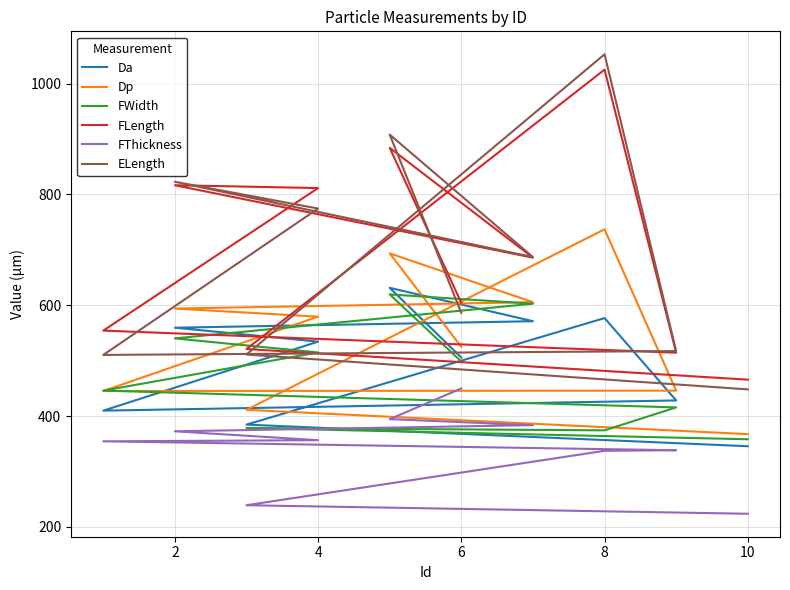

Does the chart display data point markers on the line(s)?

No